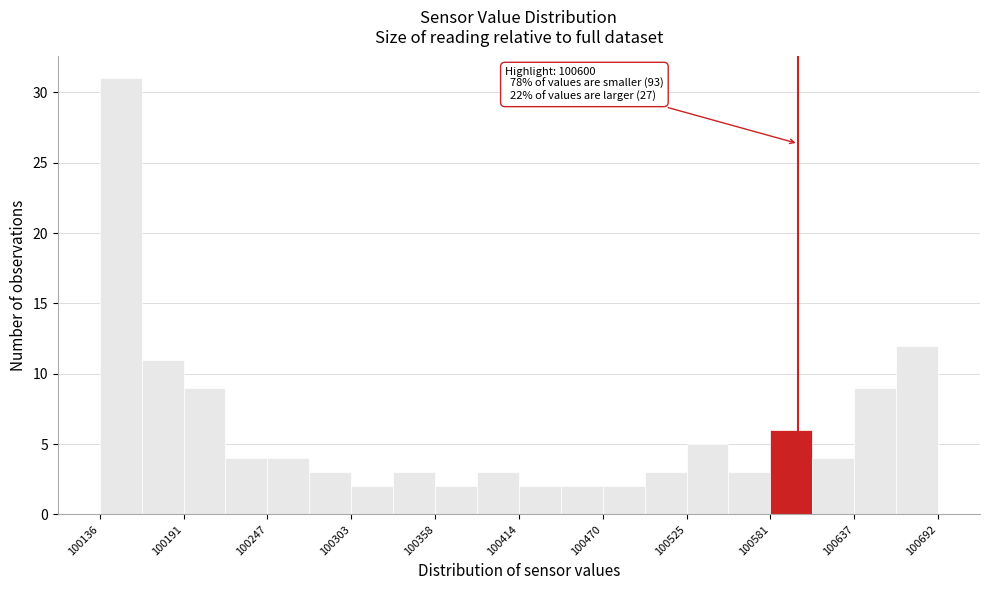

Read against the x-axis, roughly where is the centre of the tallest bar?

100150